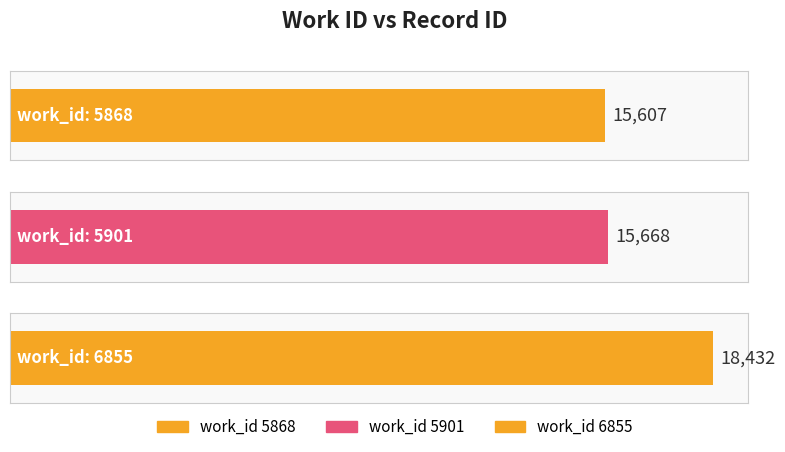

True or false: the data shows 15668 at 5901.

True